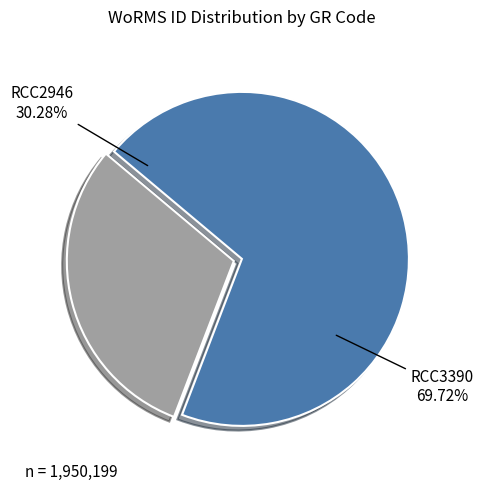

Is it true that RCC2946 is 30% of the pie?

True